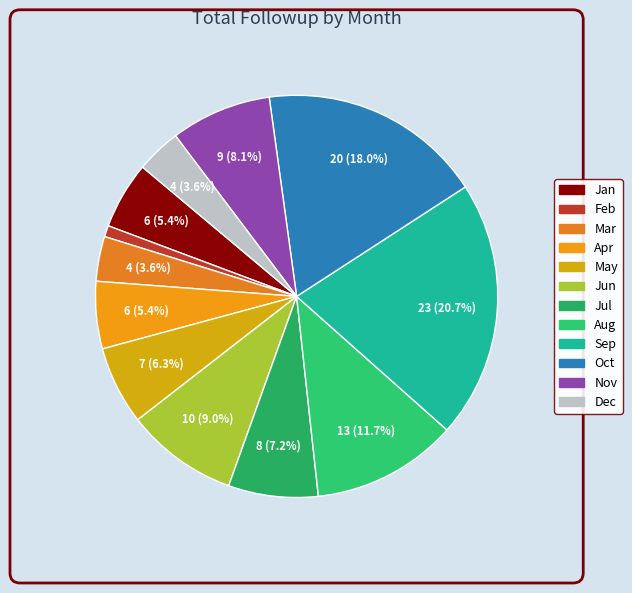

True or false: Sep accounts for 21% of the total.

True